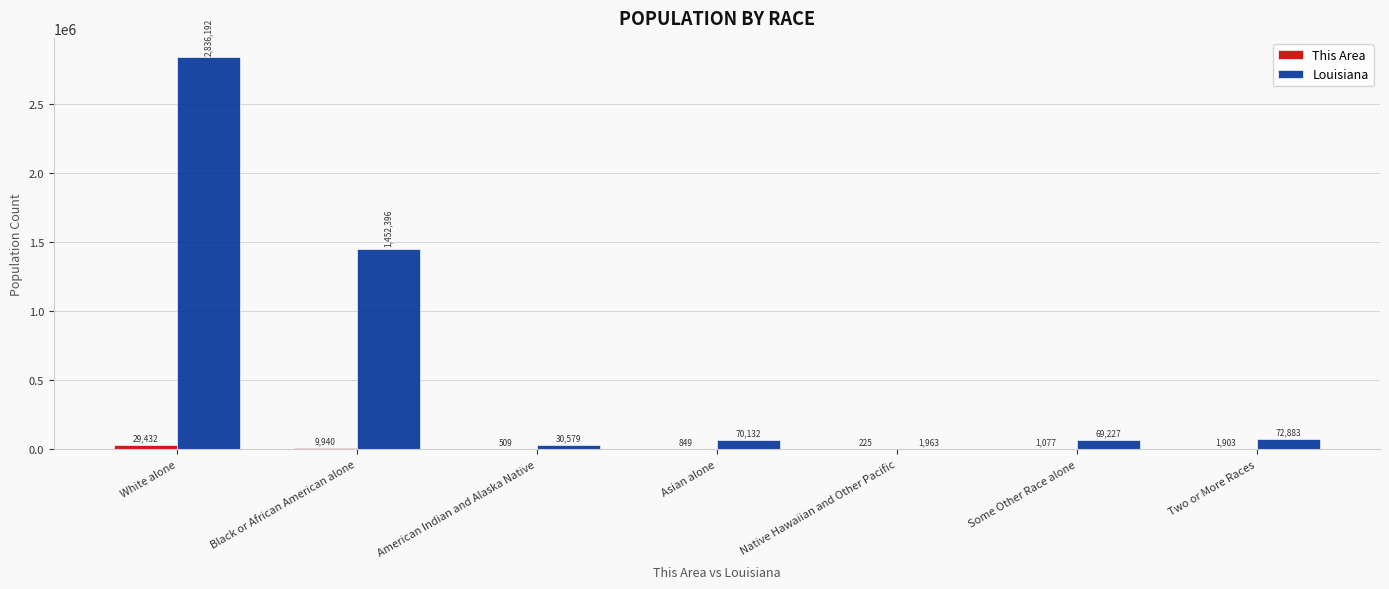

What is the sum of all Louisiana values?

4533372